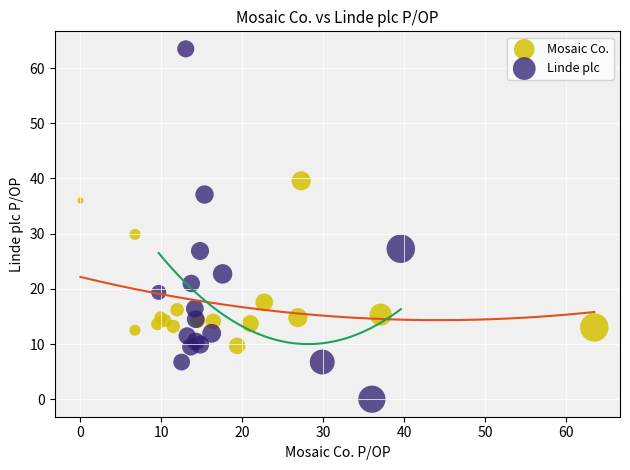

Which series has the largest Y range (max minus min)?

Linde plc